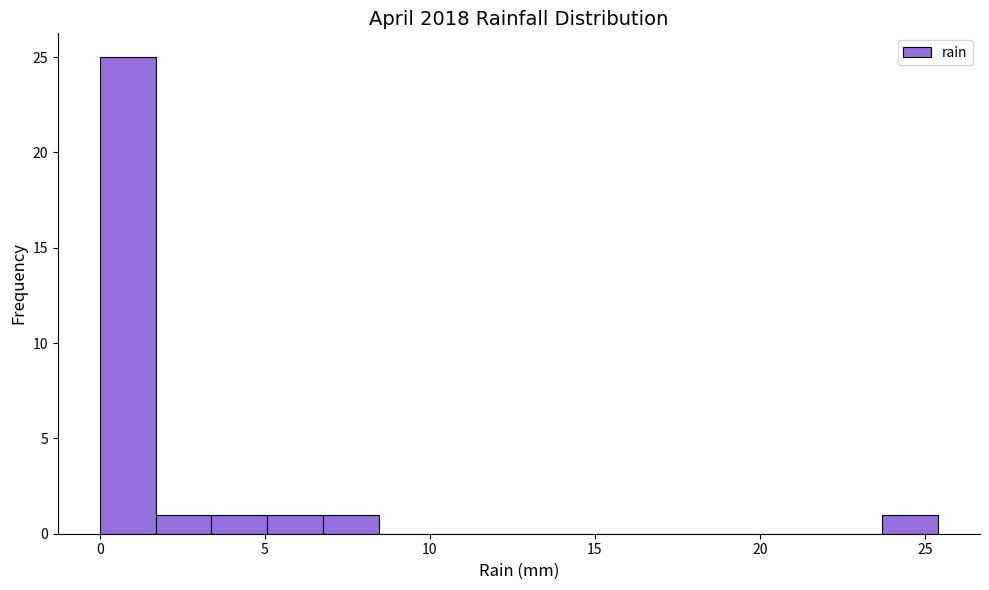

Around what value on the x-axis is the tallest bar? Give the approximate position of its centre, as read against the axis.

1.0